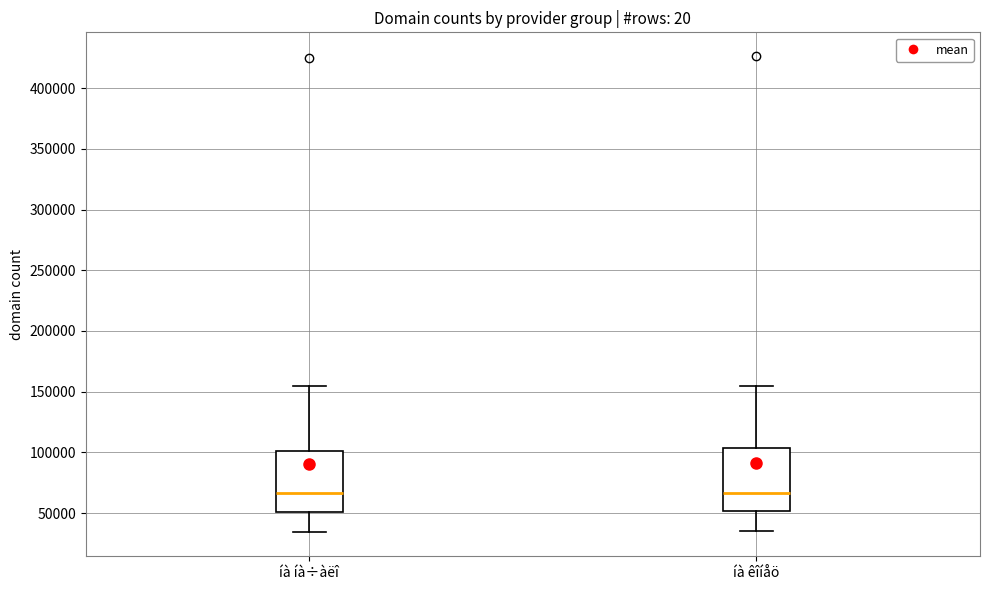

Reading left to right, read every box against the y-axis: the position of its median line, the range the box covers, and the ends of its whiskers. The values are not printed on the chart, so give them approximately, as read against the axis.

íà íà÷àëî: median 65000, box 50000 to 100000, whiskers 35000 to 155000
íà êîíåö: median 65000, box 50000 to 105000, whiskers 35000 to 155000